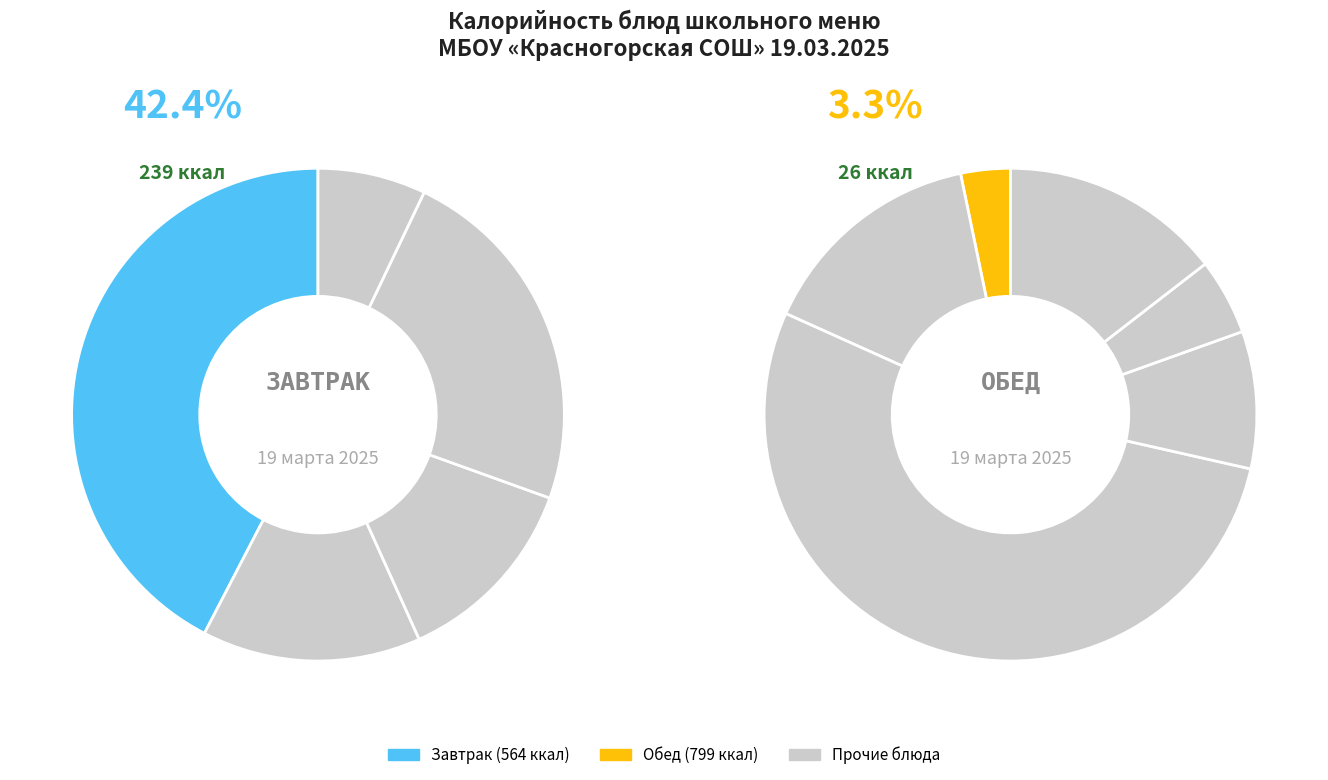

Count the number of slices in the pie.

11